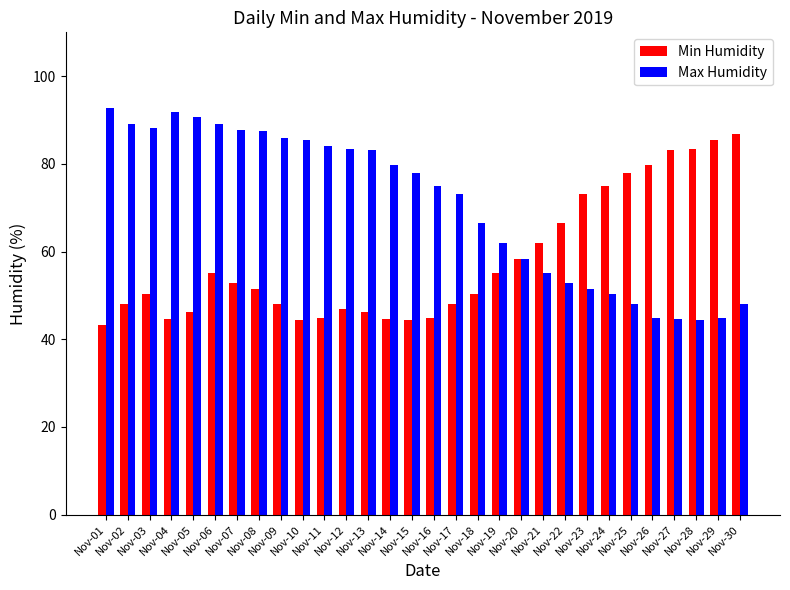

What is the minimum value for Max Humidity?

44.3